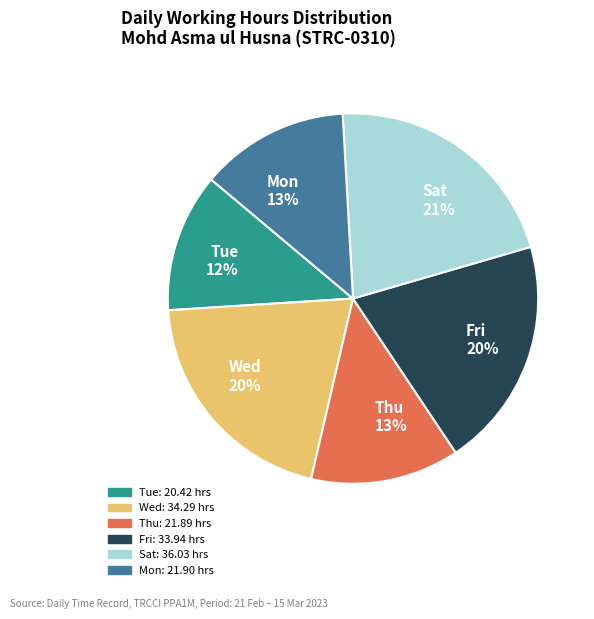

Do Wed 20% and Sat 21% together represent more than half of the pie?

No